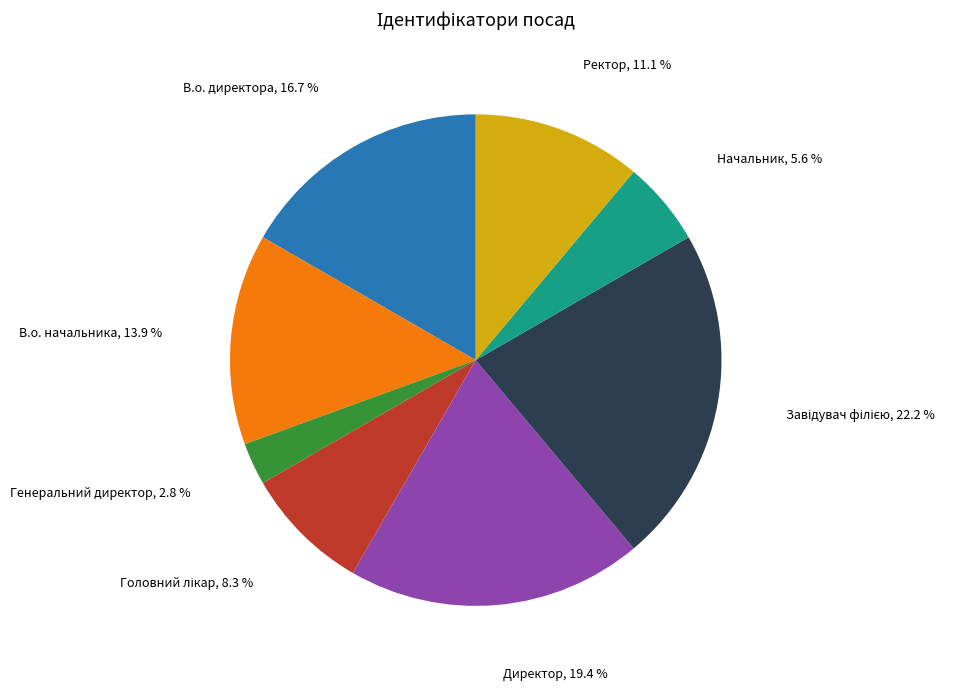

Is there any slice that represents more than half of the pie?

No